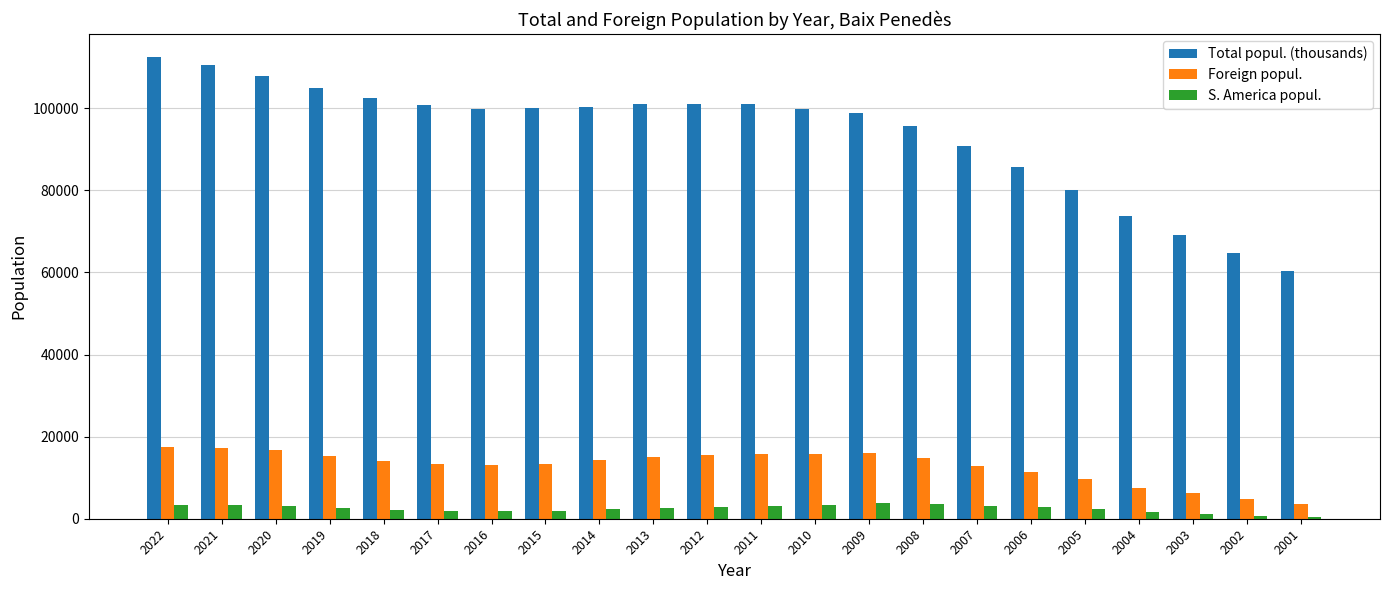

What is the maximum value for S. America popul.?

3756